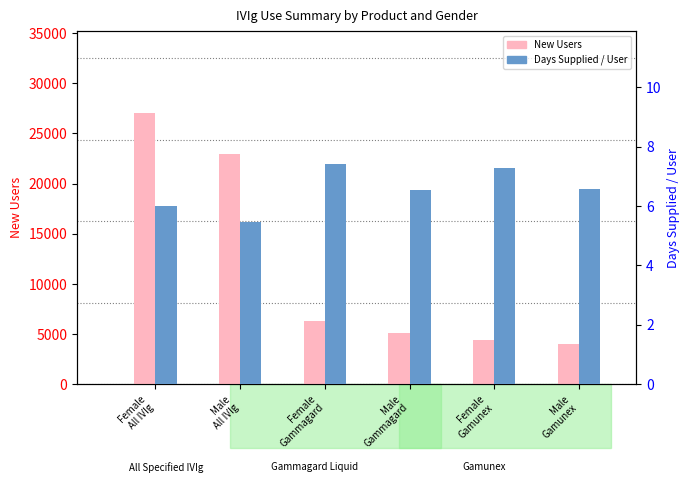

Are the bars horizontal?

No